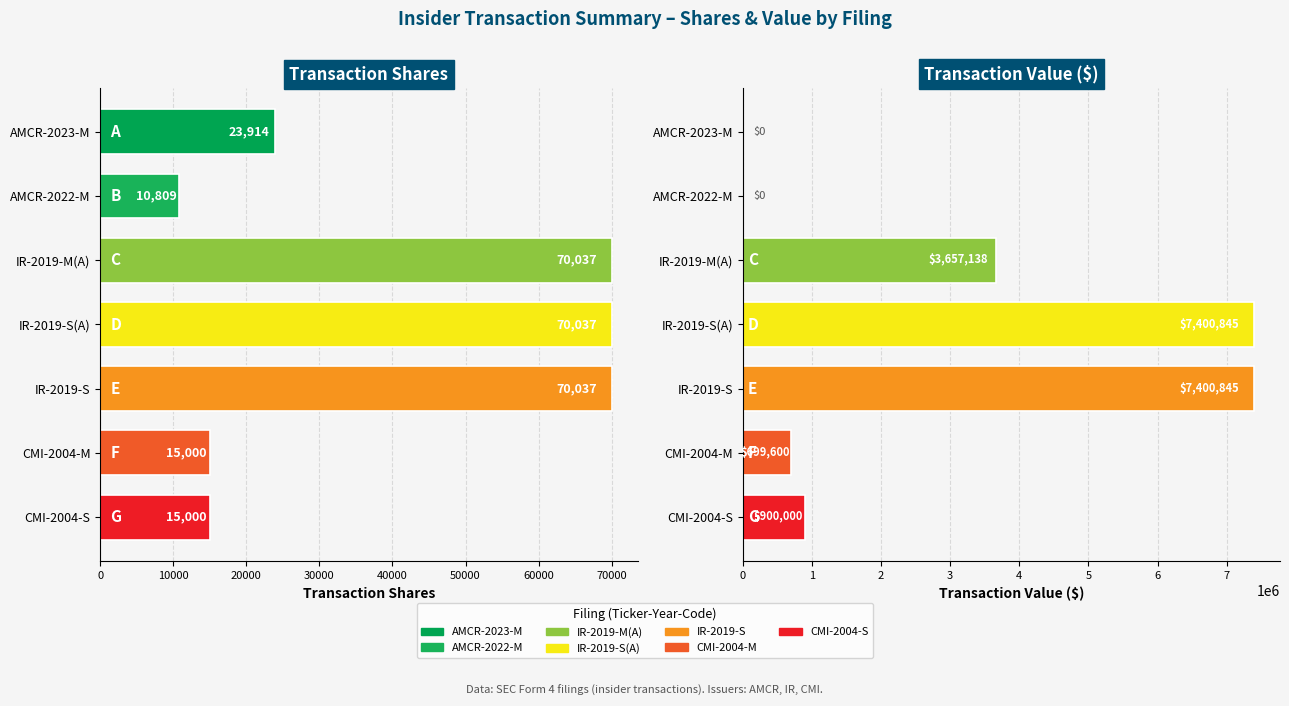

Between IR-2019-S and CMI-2004-M, which series saw the biggest shift?

transactionValue